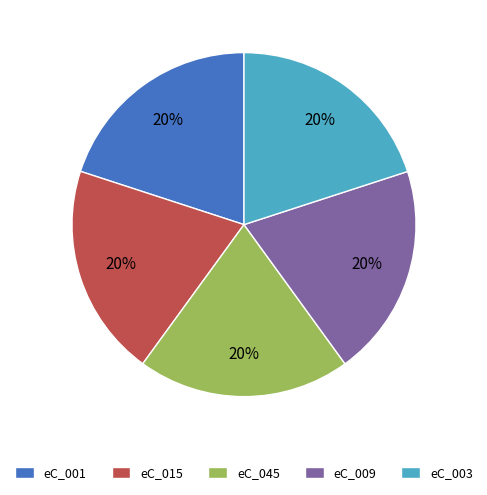

Is there any slice that represents more than half of the pie?

No